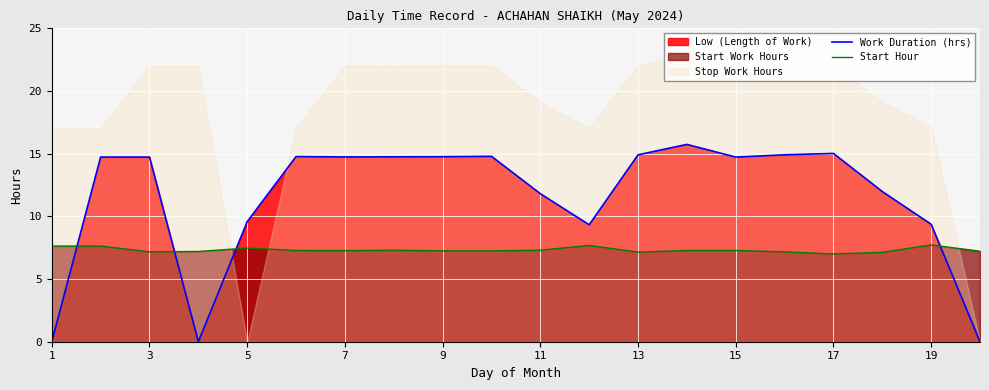

The Start Hour series shows 7.2 at 9. True or false?

True